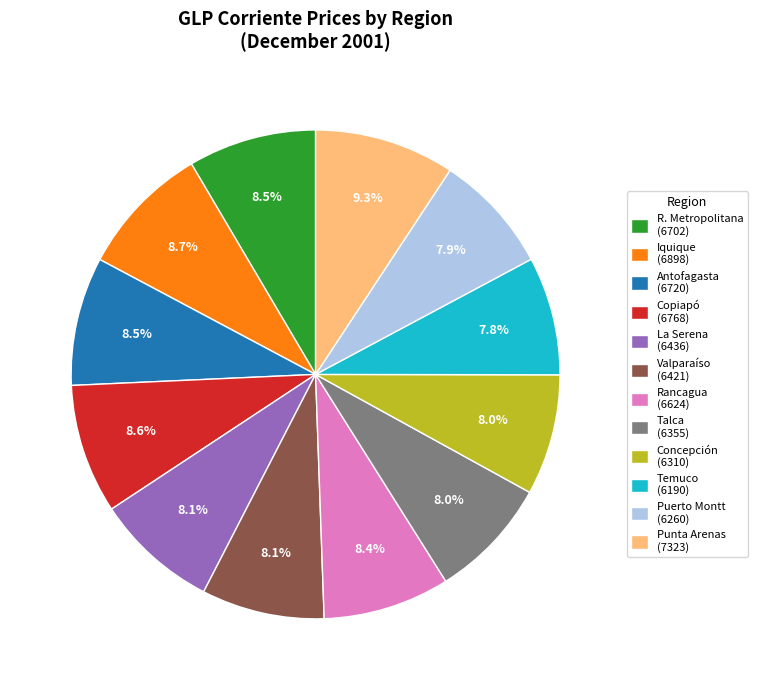

How many slices are in this pie chart?

12